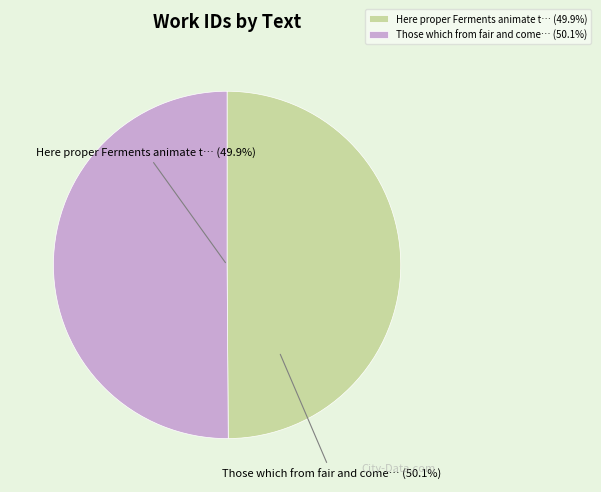

What percentage is the Those which from fair and comely Objects slice, to the nearest percent?

50%